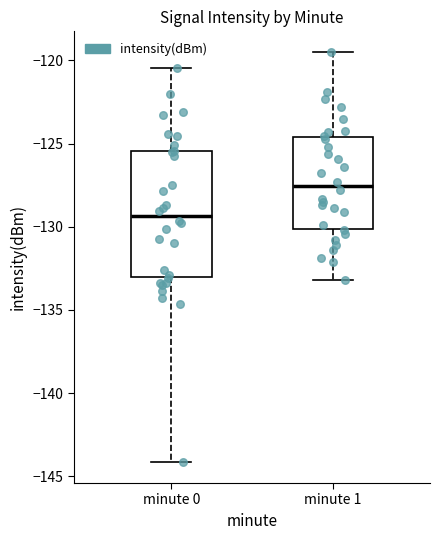

Reading left to right, read every box against the y-axis: the position of its median line, the range the box covers, and the ends of its whiskers. The values are not printed on the chart, so give them approximately, as read against the axis.

minute 0: median -129.5, box -133.0 to -125.5, whiskers -144.0 to -120.5
minute 1: median -127.5, box -130.0 to -124.5, whiskers -133.0 to -119.5